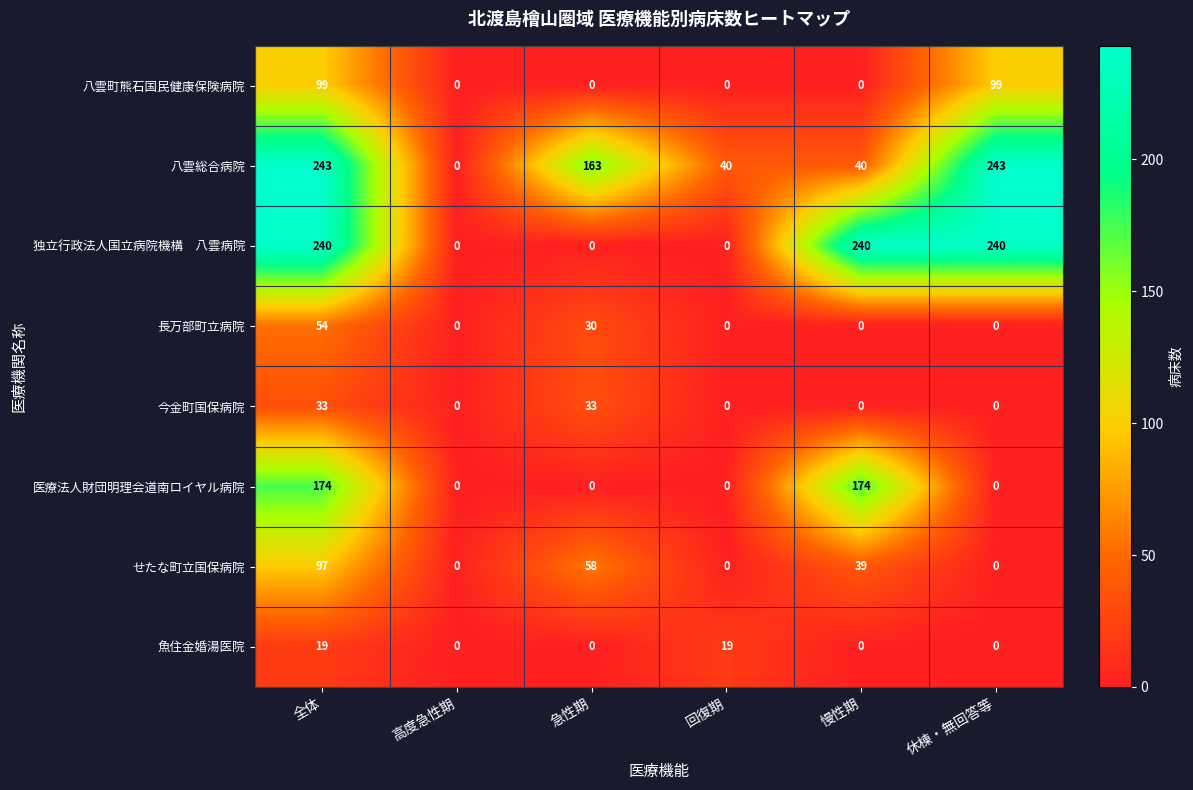

What is the sum of all 八雲総合病院 values?

729